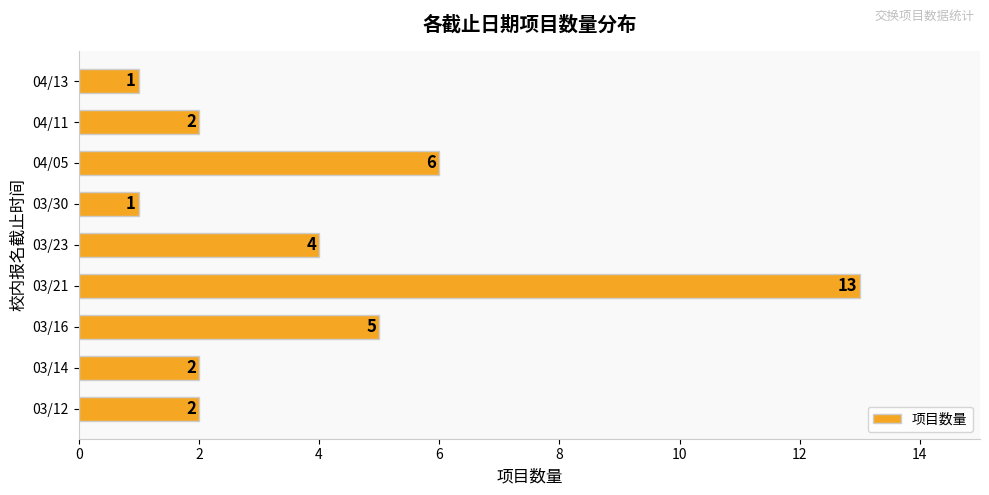

Is it true that the value at 03/12 is 2?

True